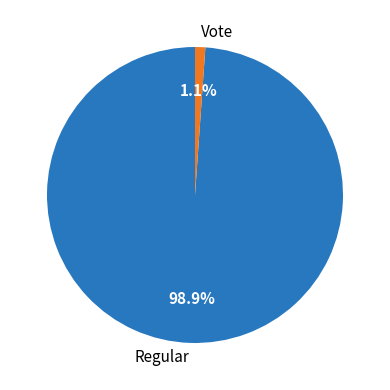

Does Vote account for over 50% of the chart?

No